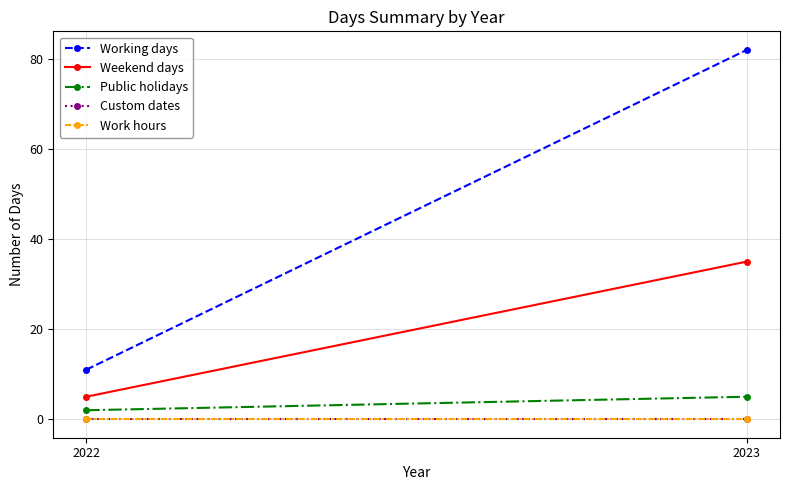

What are all the series names shown in the legend?

Working days, Weekend days, Public holidays, Custom dates, Work hours